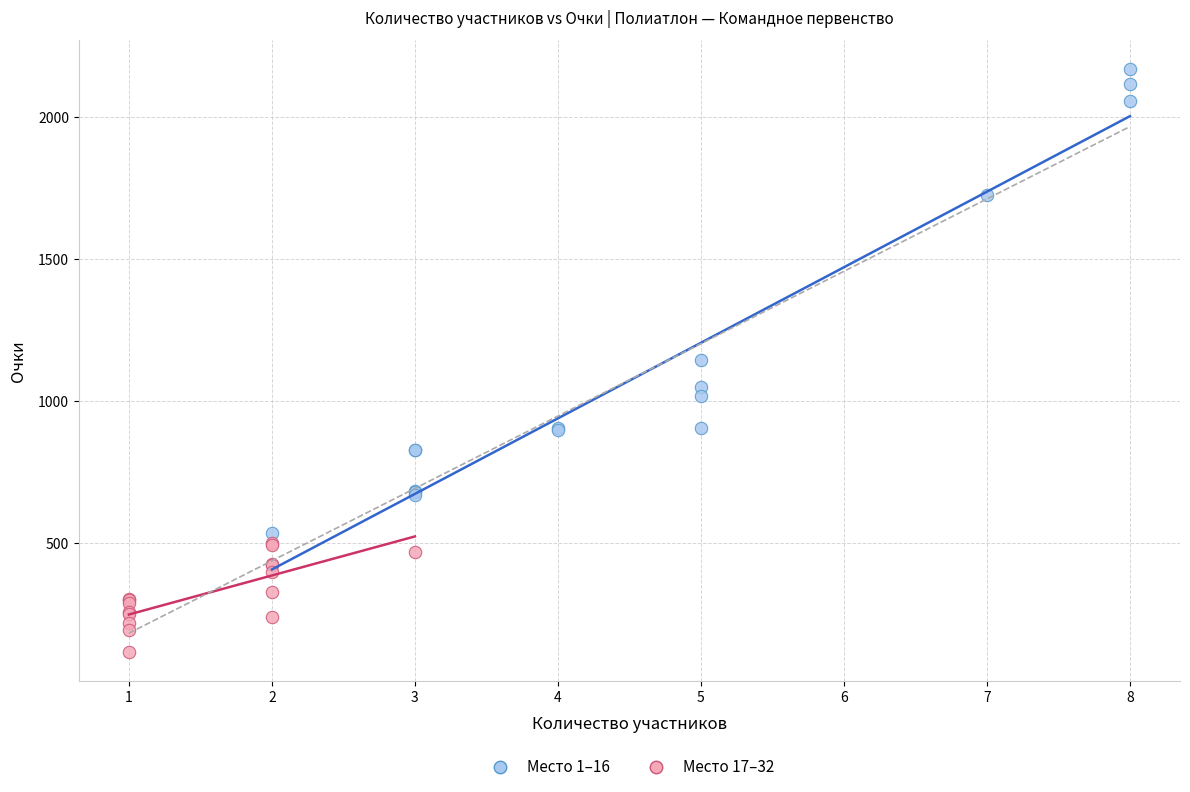

Which series reaches the maximum Y coordinate?

Место 1–16